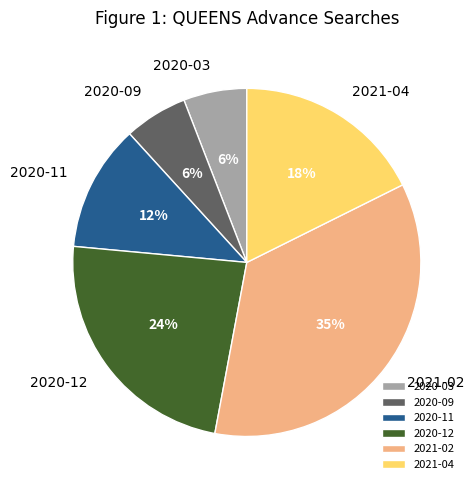

To the nearest percent, what portion does 2020-03 represent?

6%